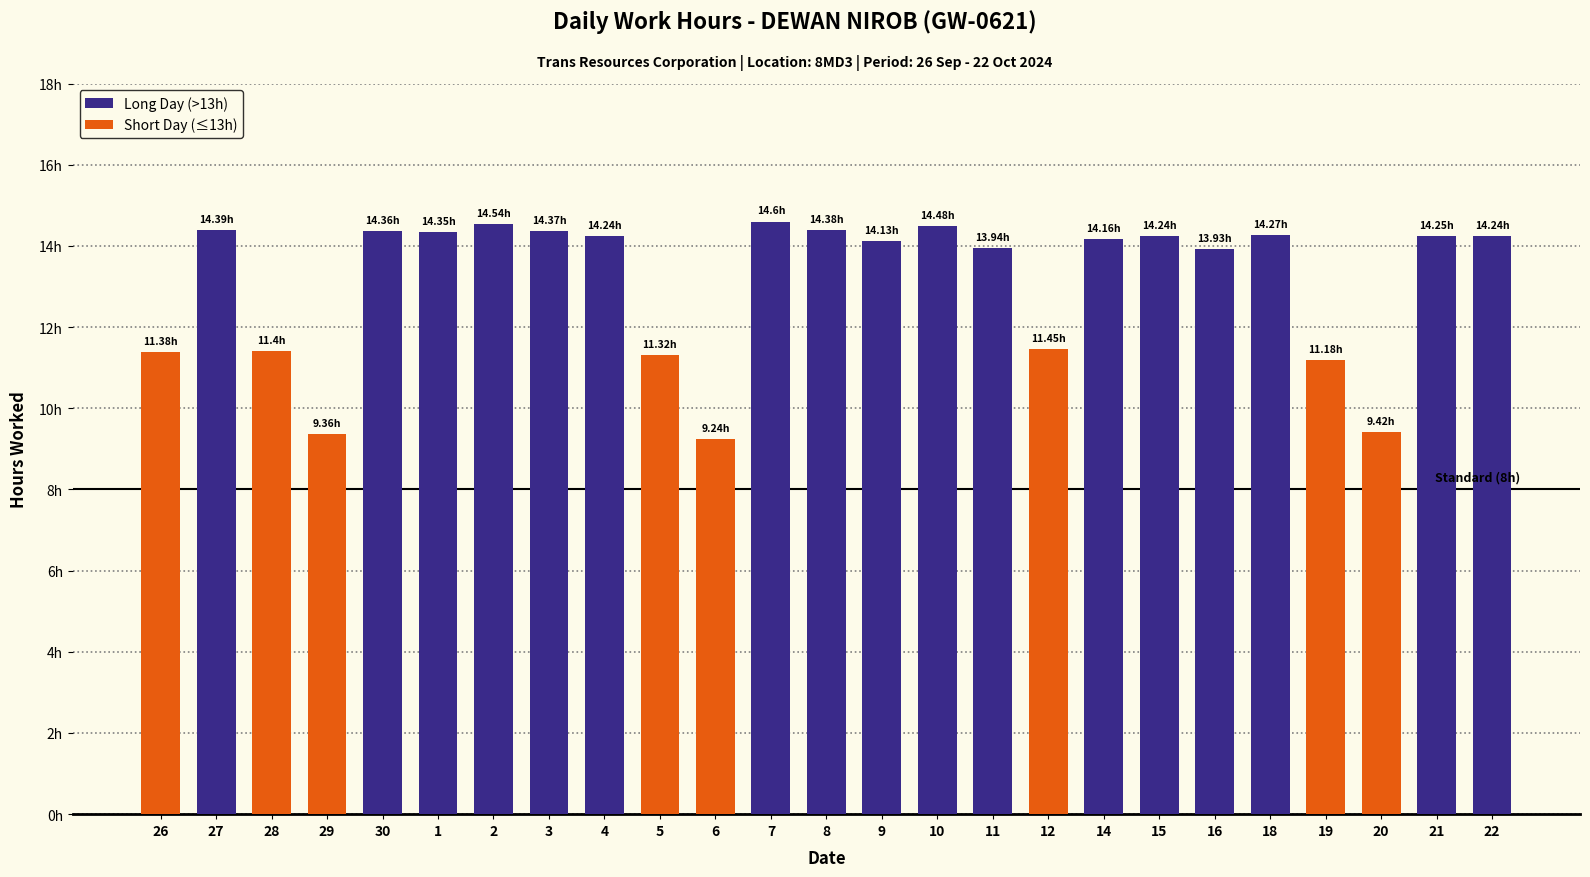

What is the difference between the maximum and minimum values?

5.4